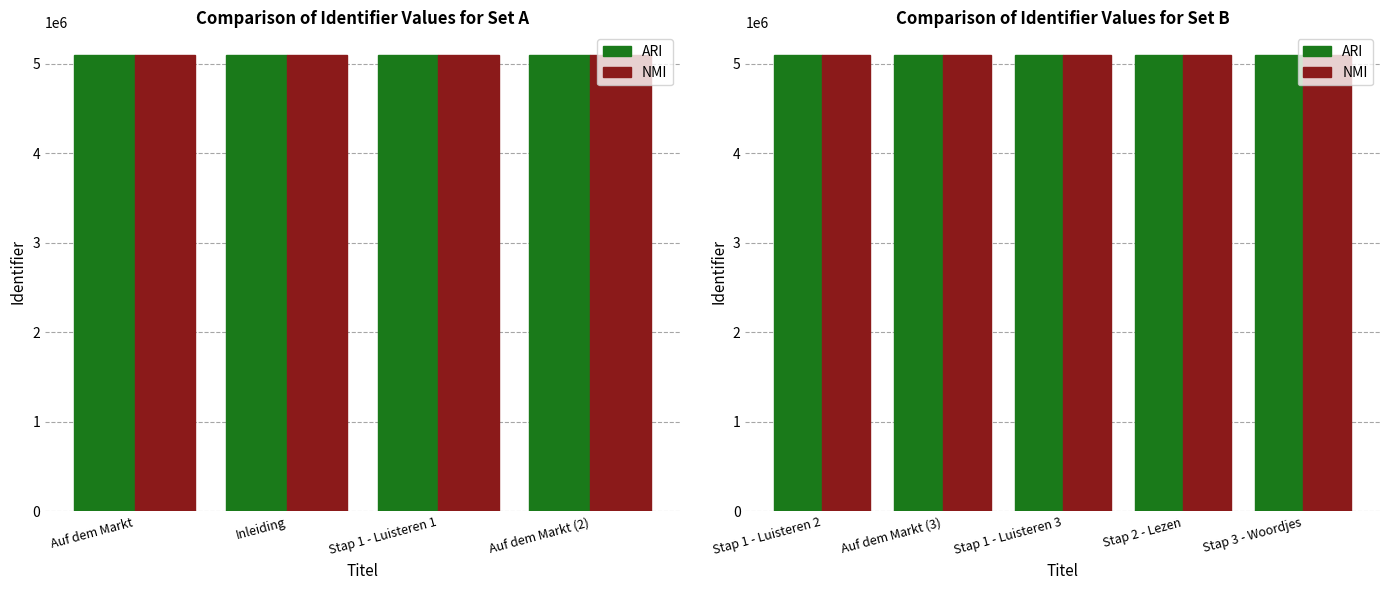

Which series has the widest spread of values?

NMI